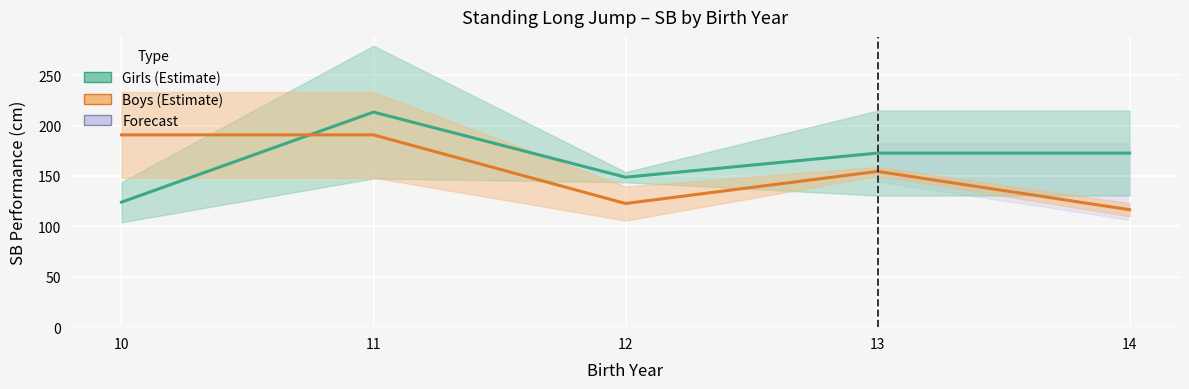

Is the value of Girls_SB at 11 greater than the value of Boys_SB at 12?

Yes